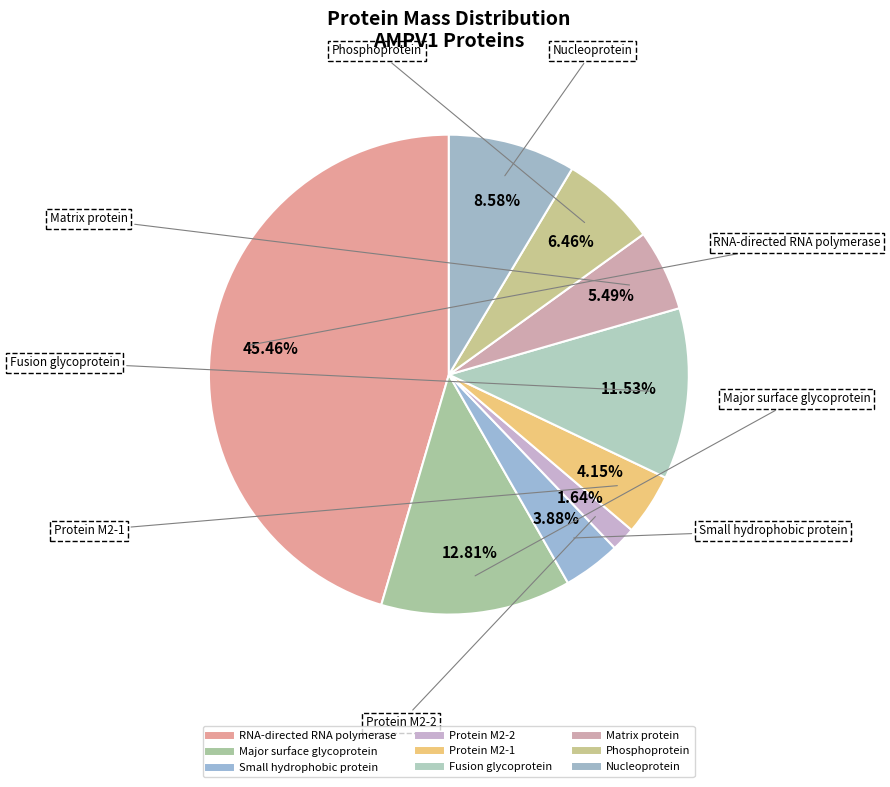

Which has a higher value, Small hydrophobic protein or Major surface glycoprotein?

Major surface glycoprotein